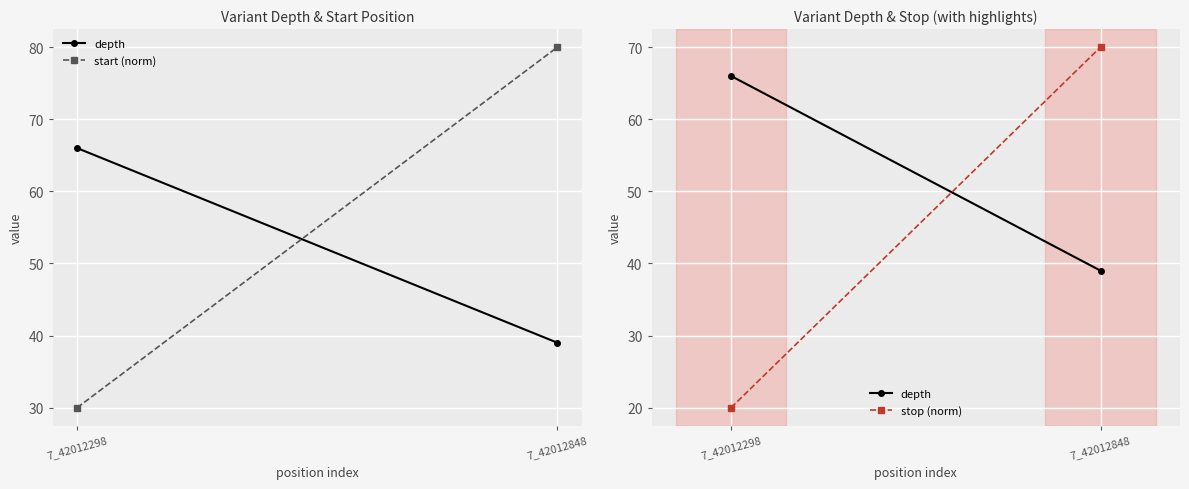

What value does the start (norm) series have at 7_42012848?

80.0